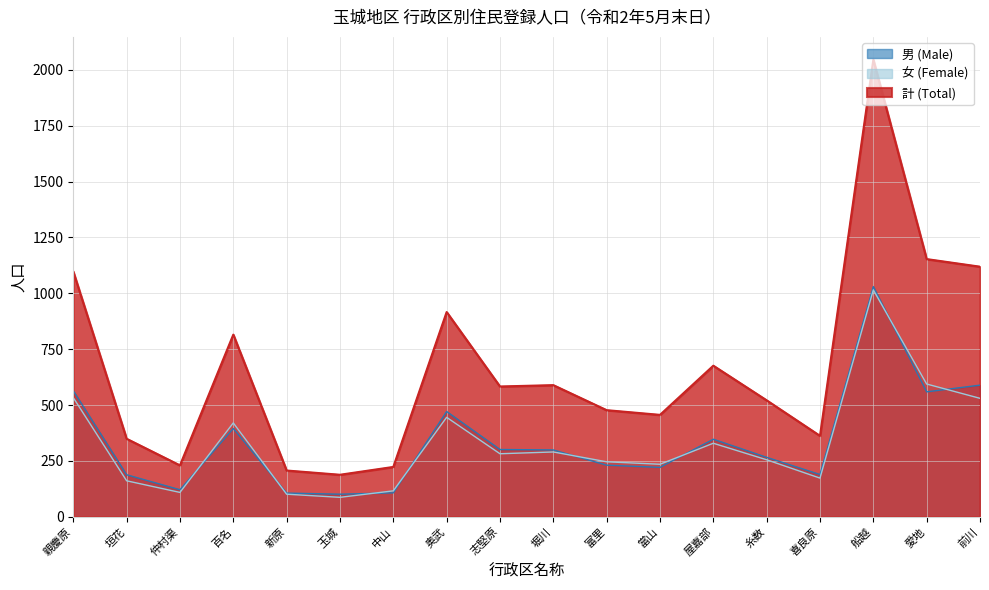

Which series has the largest total across all categories?

計 (Total)